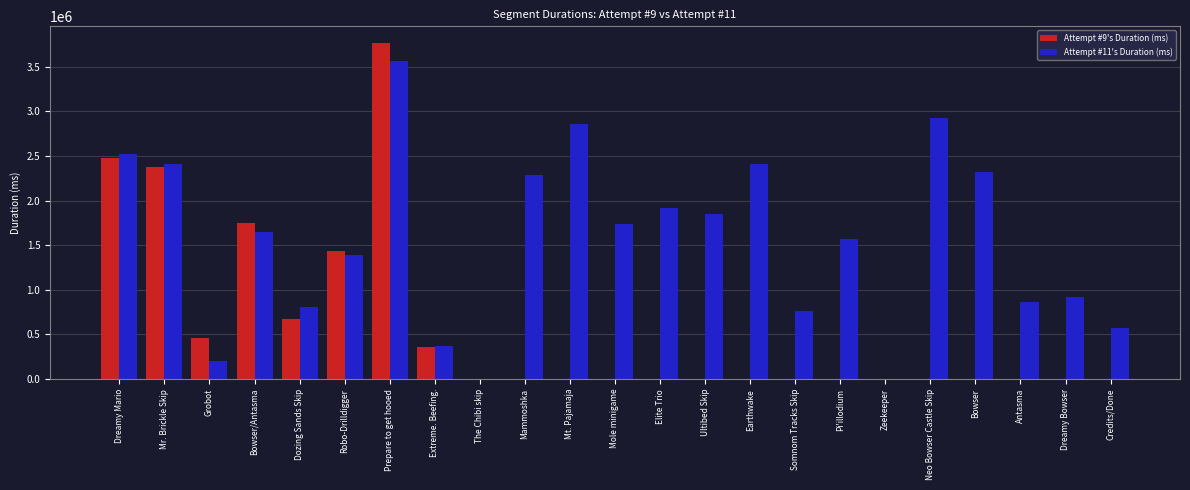

What is the total value across all series at Dreamy Bowser?

922431